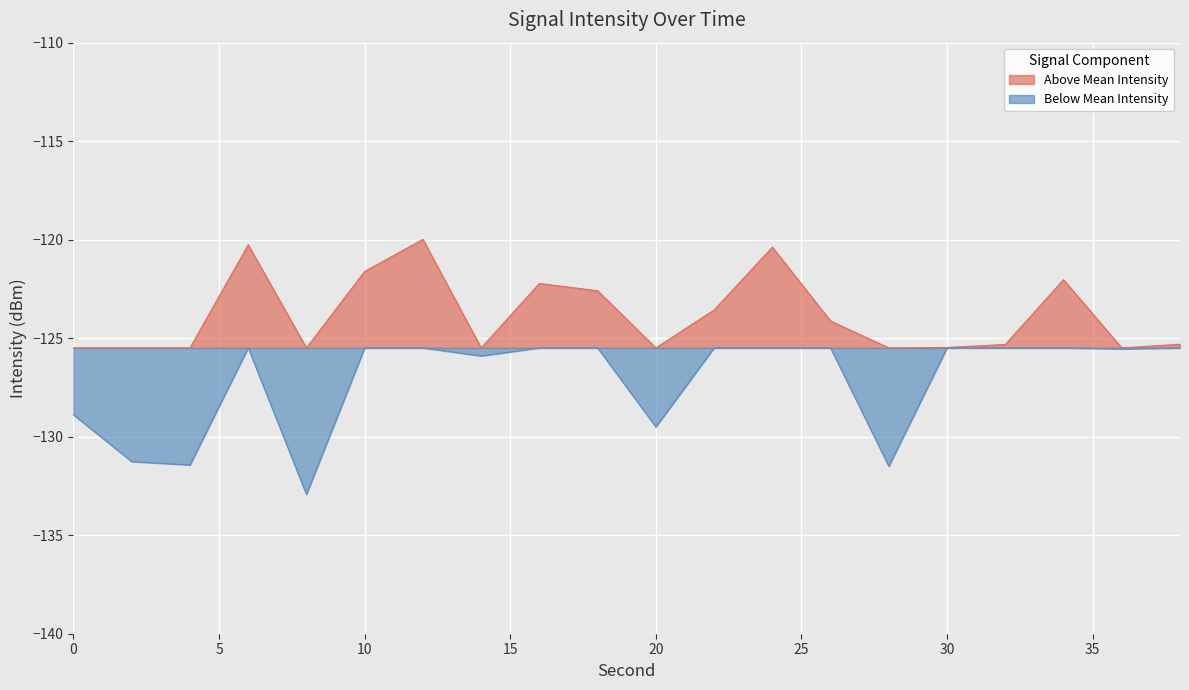

At which category does the chart reach its minimum across all series?

8